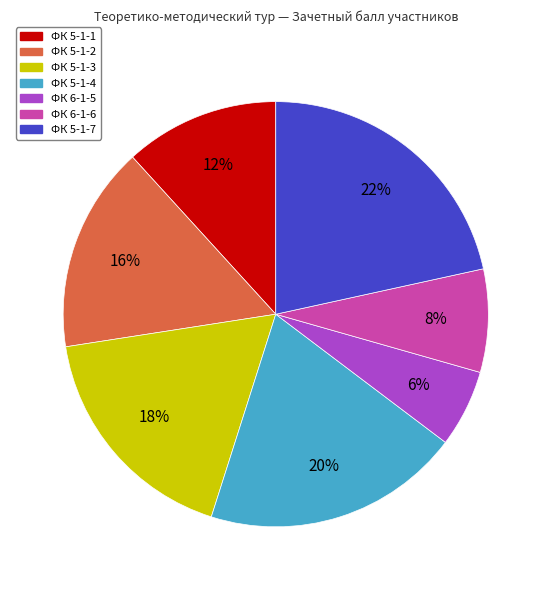

What percentage is the ФК 5-1-1 slice, to the nearest percent?

12%